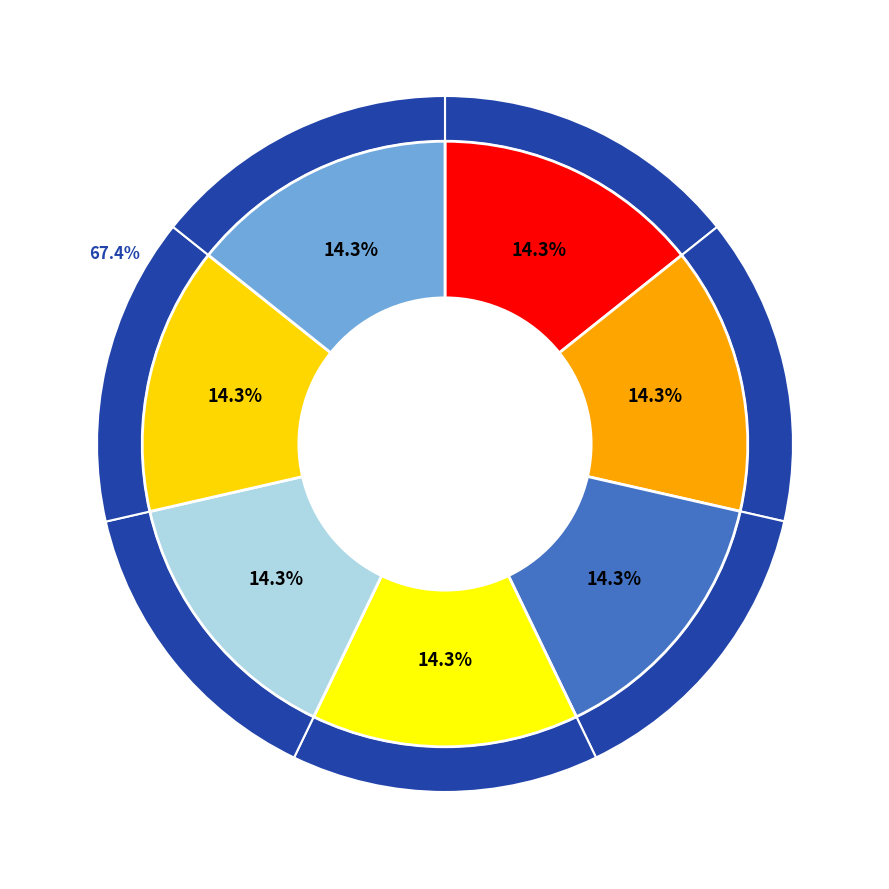

To the nearest percent, what is the average slice percentage?

14%